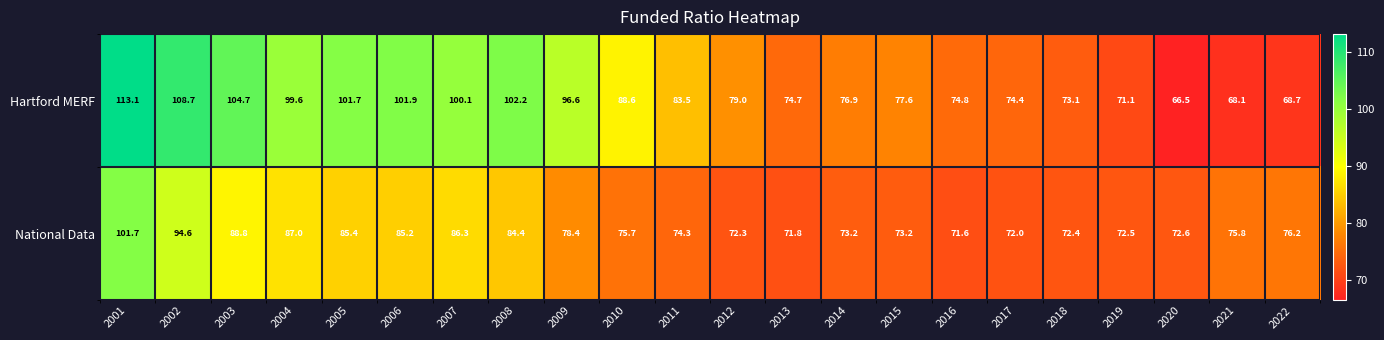

Is it true that National Data equals 86.3 at 2007?

True